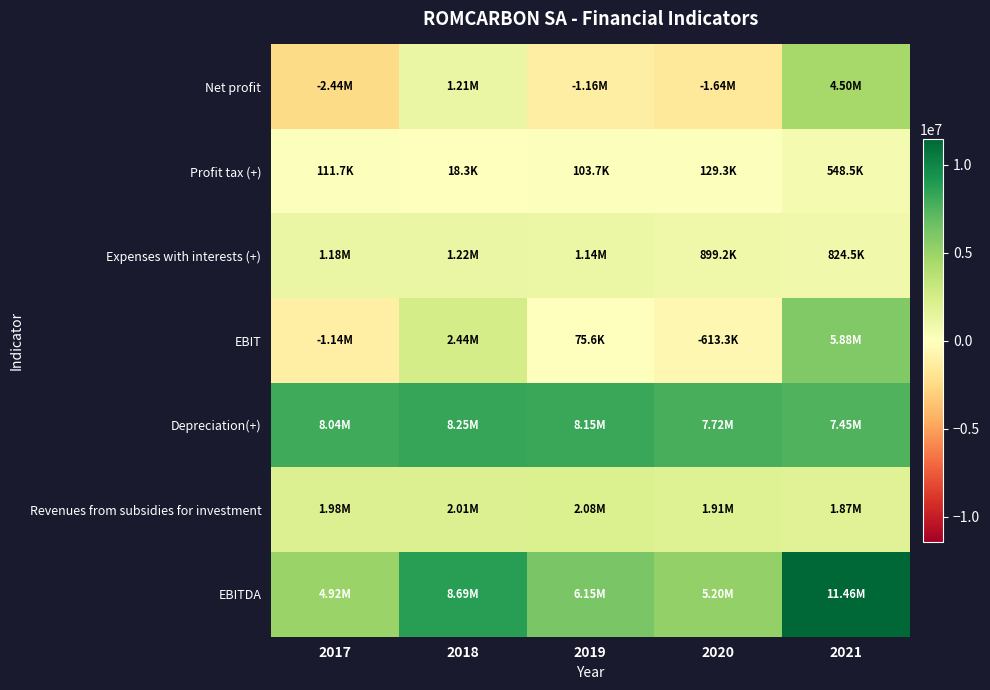

What is the spread (max minus min) of values at 2018?

8673231.0